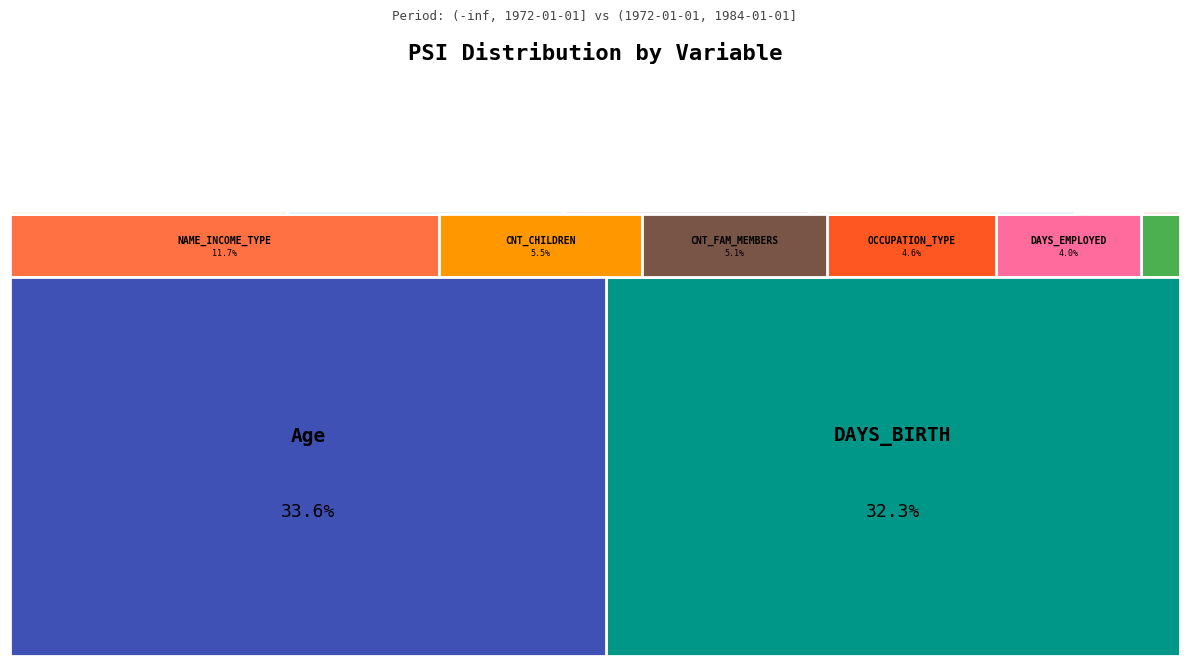

Which has a higher value, DAYS_BIRTH_asC or FLAG_WORK_PHONE_asC?

DAYS_BIRTH_asC